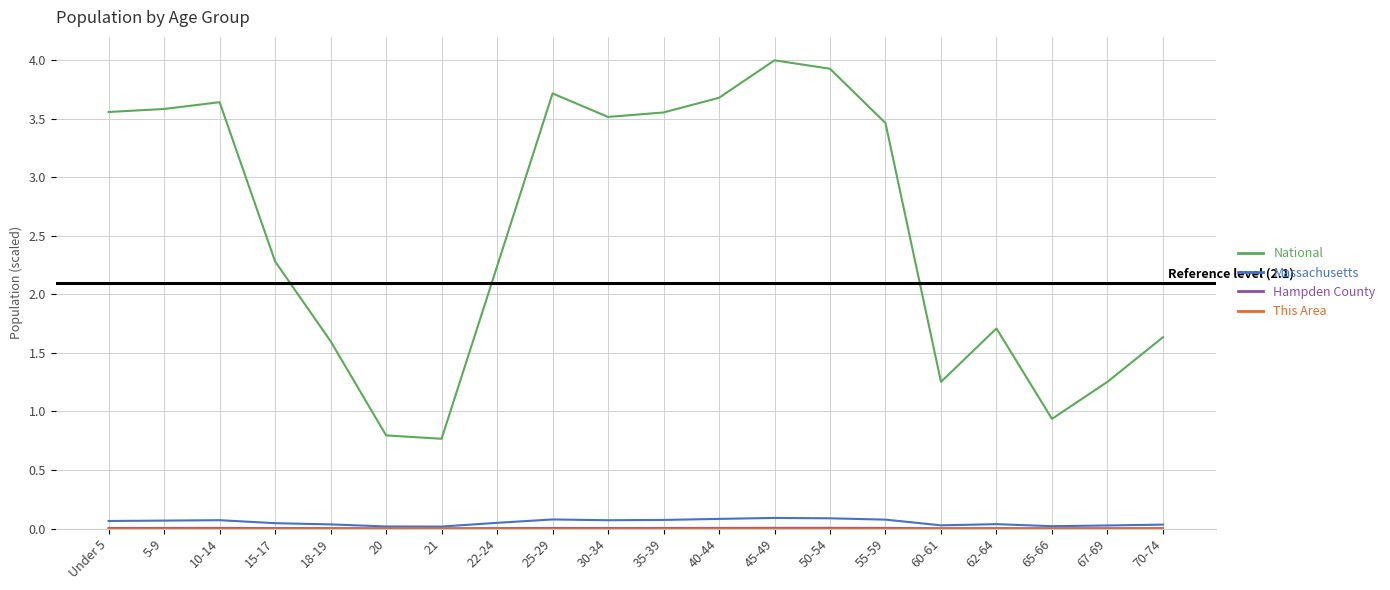

The National series shows 1.6 at 18-19. True or false?

True